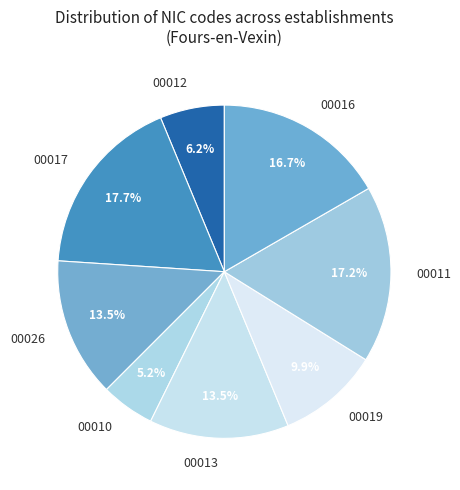

Is 00010 the majority of the pie?

No